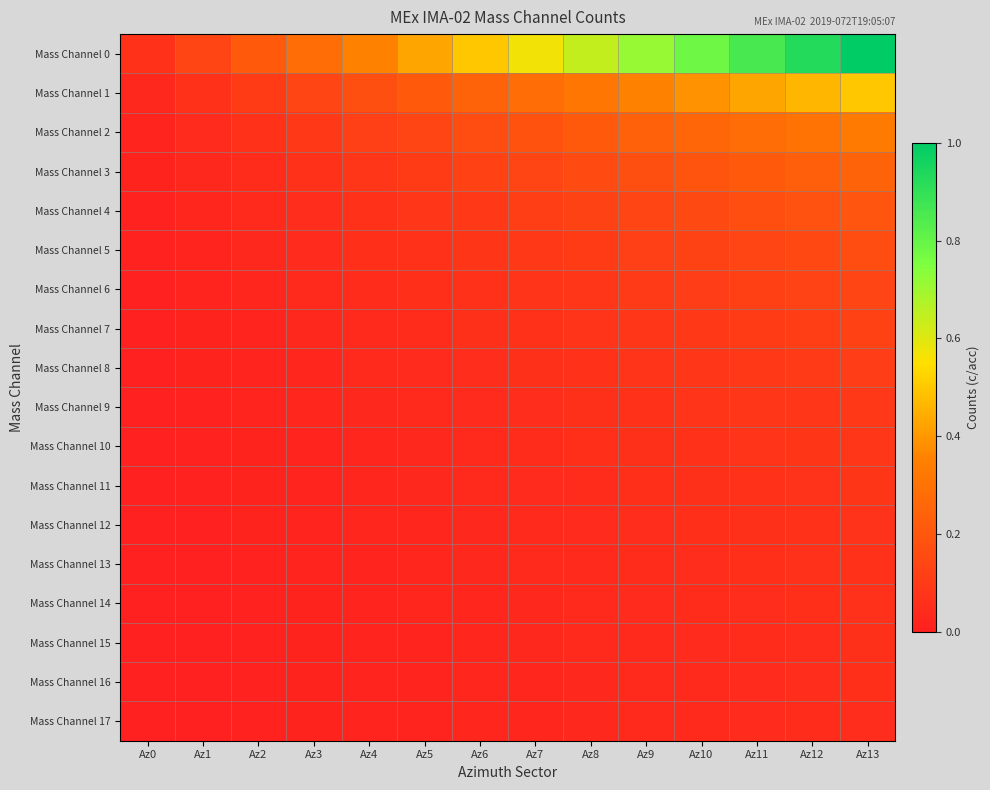

Which series has the widest spread of values?

Mass Channel 0